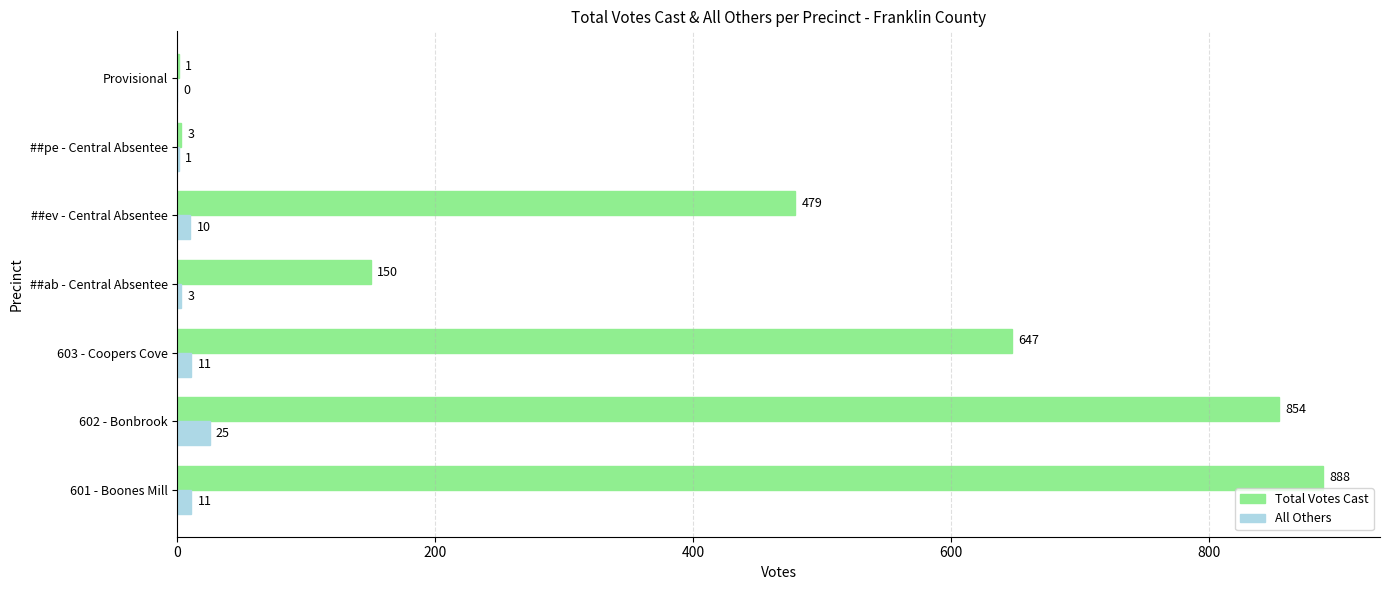

What is the approximate value of All Others at ##ev - Central Absentee?

10